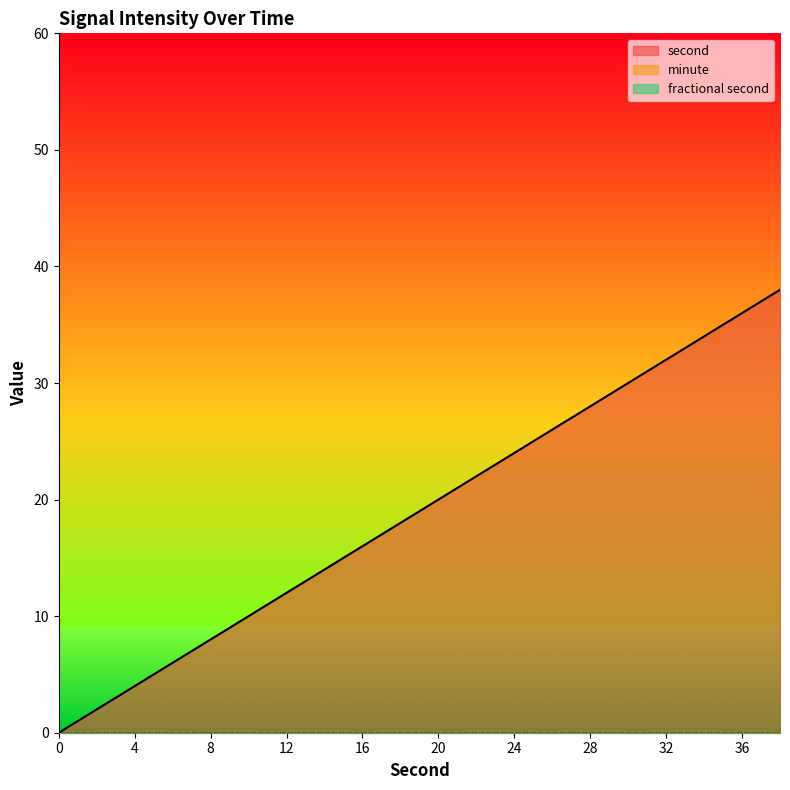

True or false: minute has more than 2 points higher than both neighbors.

False